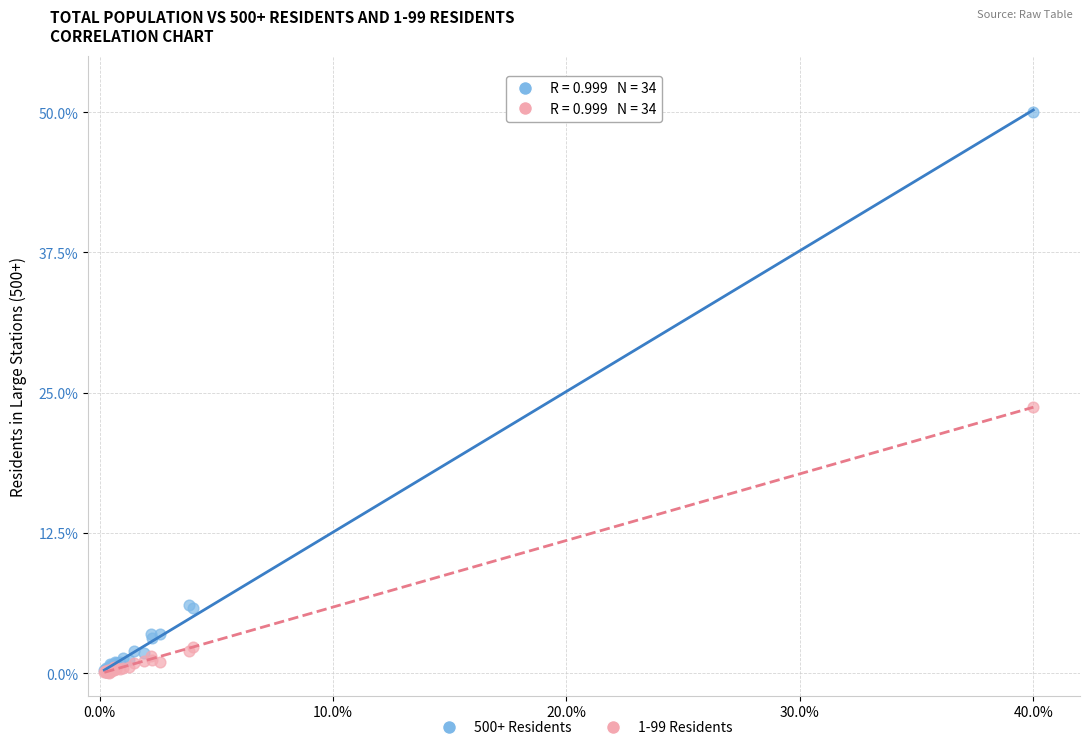

Across all series, what Y value is closest to 25?

23.8